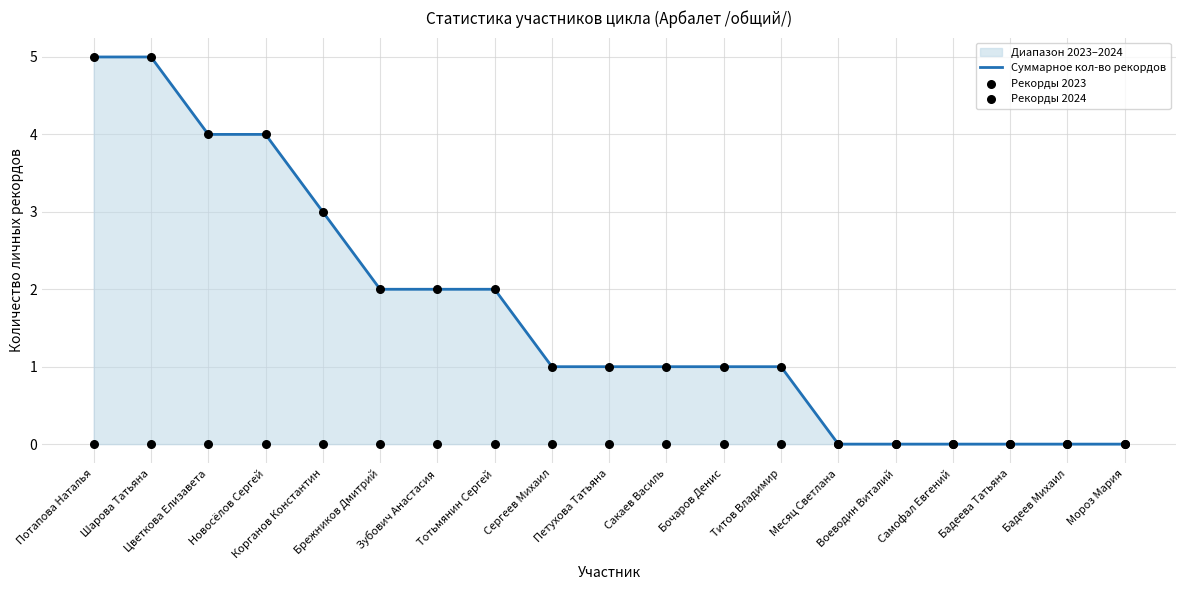

Which series has the widest spread of Y values?

Суммарное кол-во рекордов